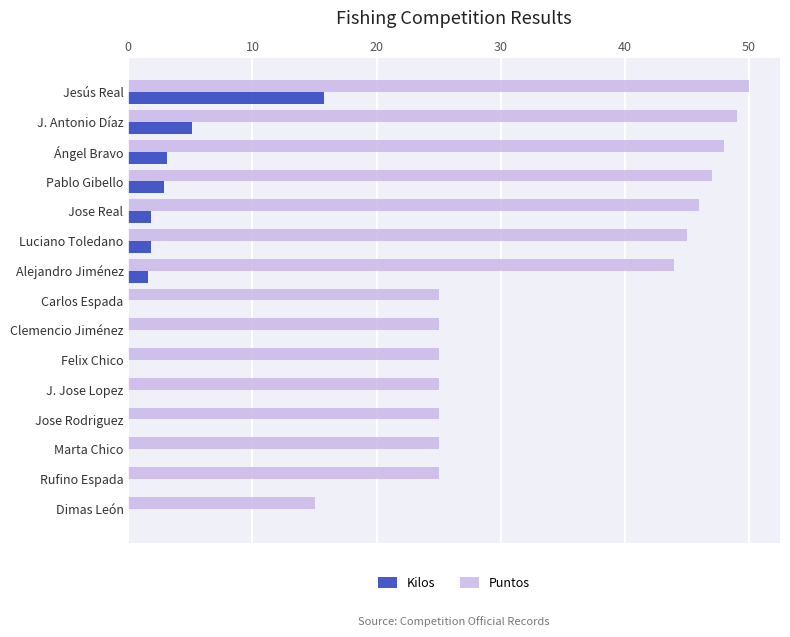

Which series changed the most between Alejandro Jiménez and Clemencio Jiménez?

Puntos